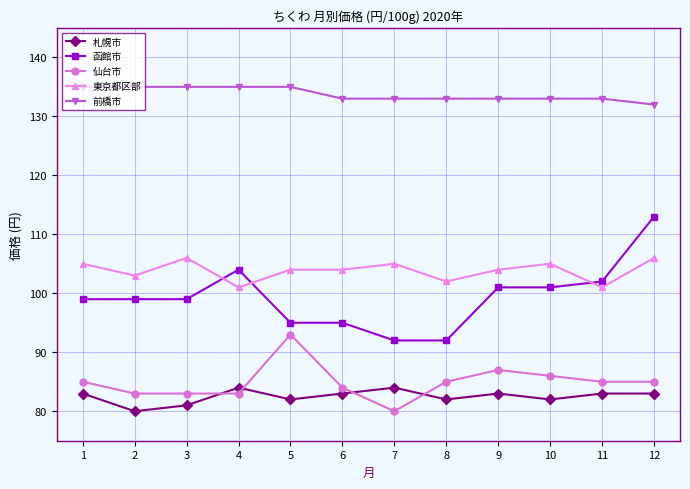

Rank the series by their maximum value, from highest to lowest.

前橋市, 函館市, 東京都区部, 仙台市, 札幌市